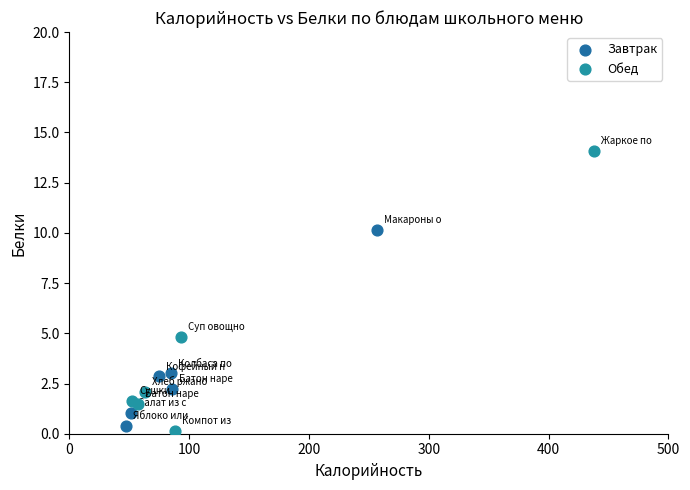

Which series reaches the maximum Y coordinate?

Обед